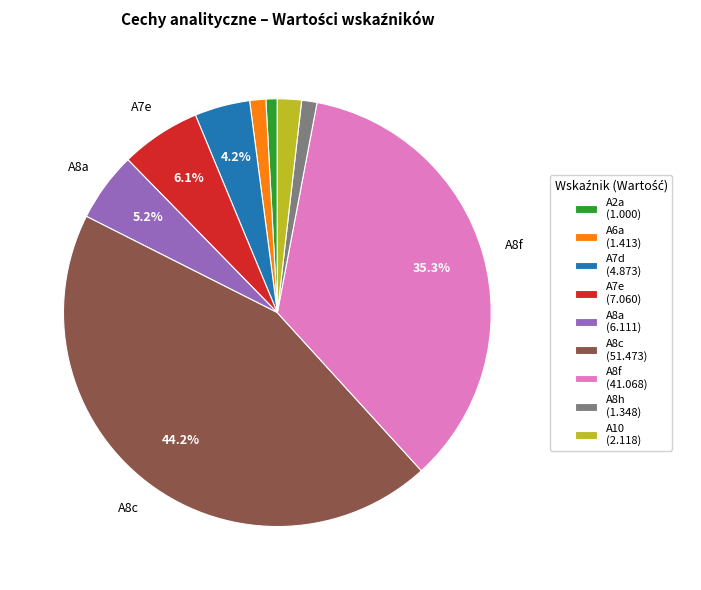

Which category has the biggest portion of the pie?

A8c